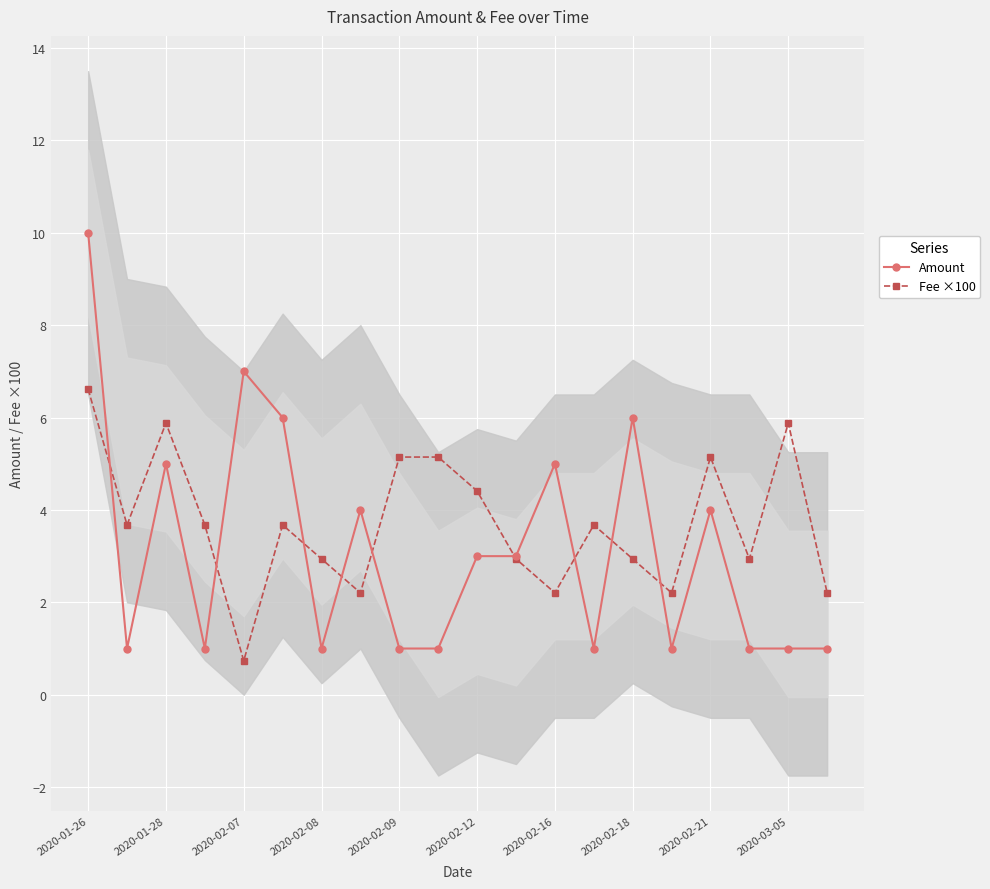

How many times do Amount and Fee ×100 cross each other?

9